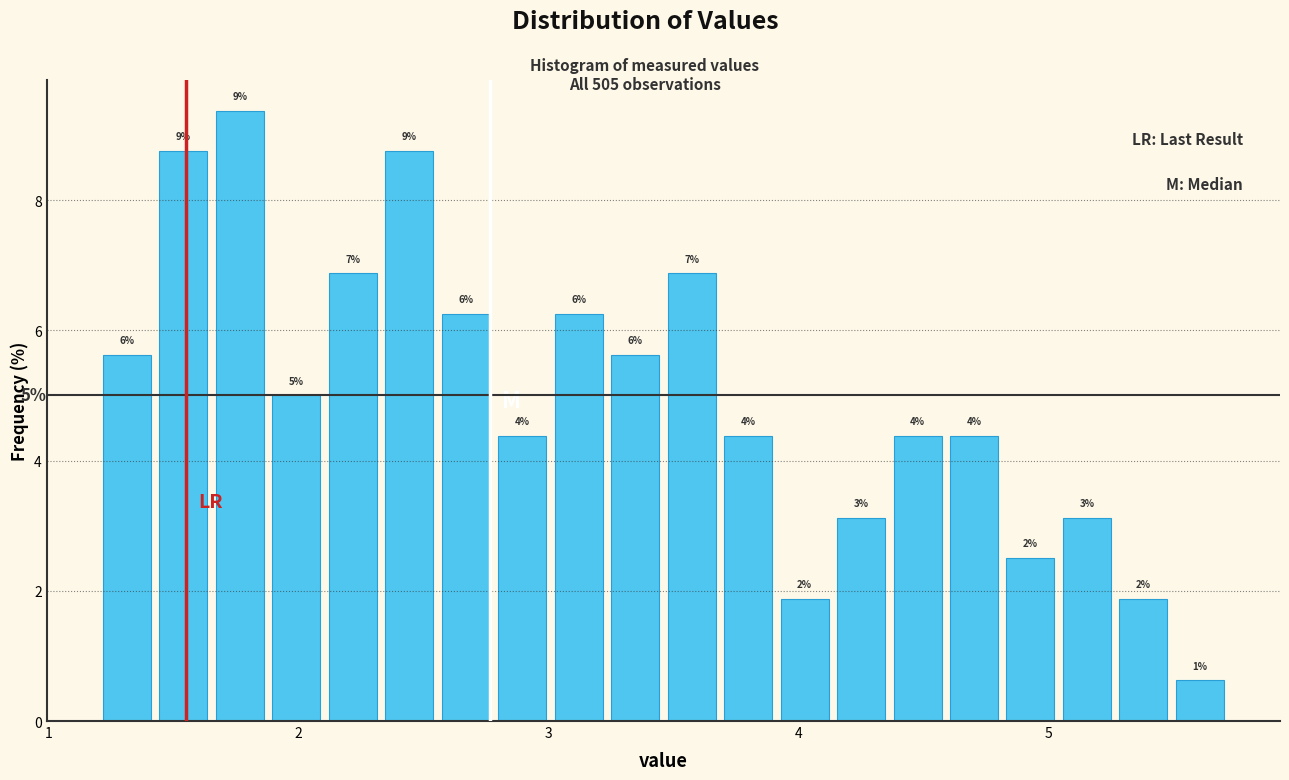

Around what value on the x-axis is the tallest bar? Give the approximate position of its centre, as read against the axis.

1.8